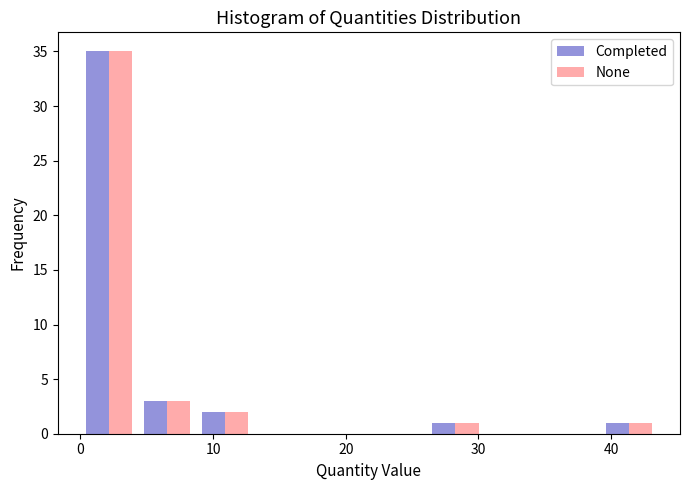

In the None series, which range on the x-axis has the tallest bar?

0 to 4